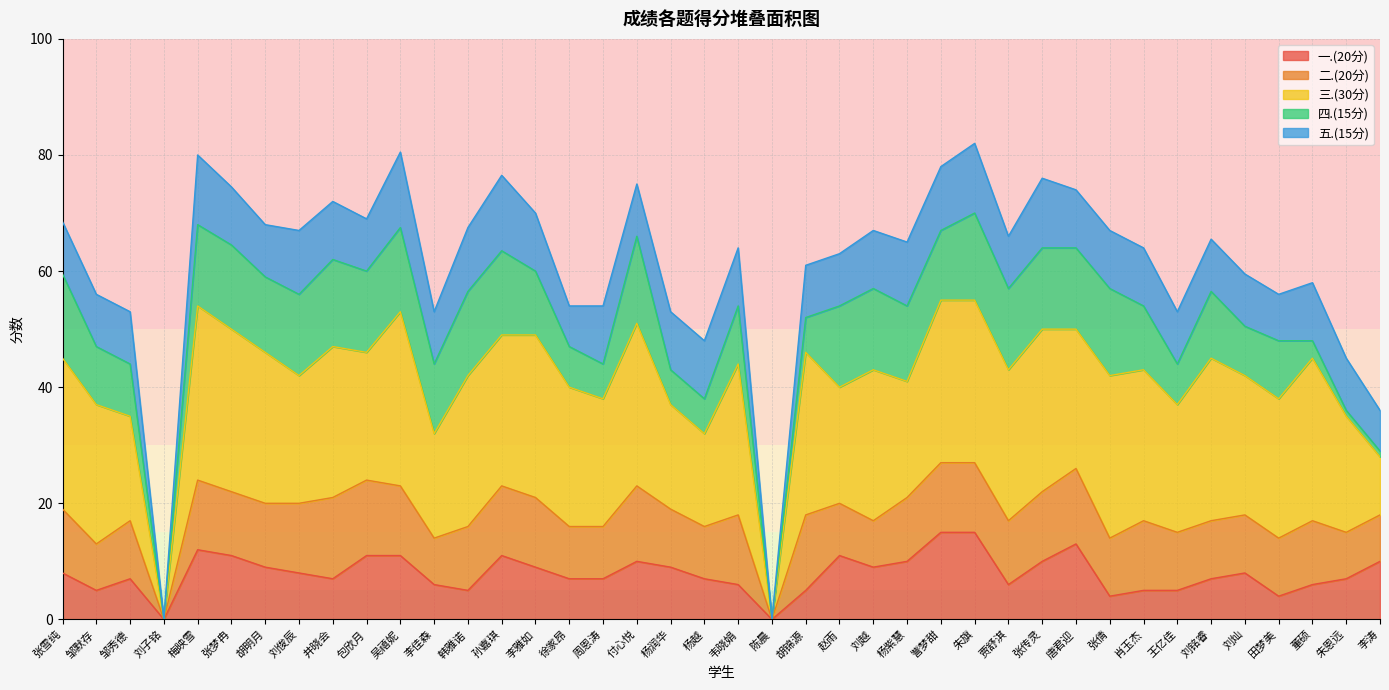

True or false: 总分 and 五.(15分) intersect in this chart.

False